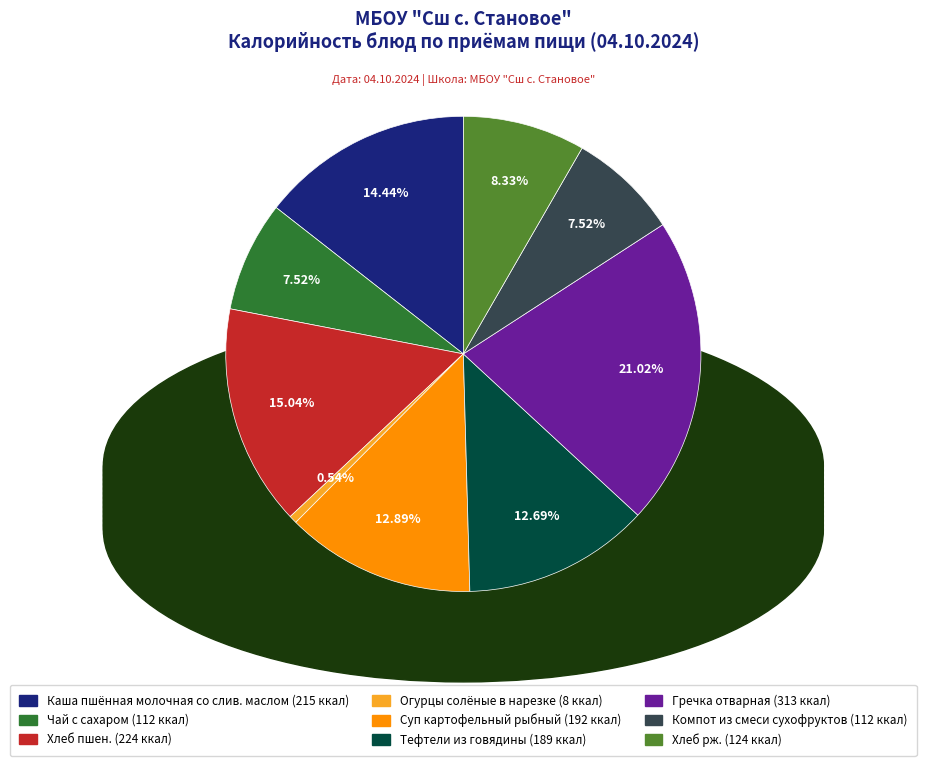

Which slice is the largest?

Гречка отварная